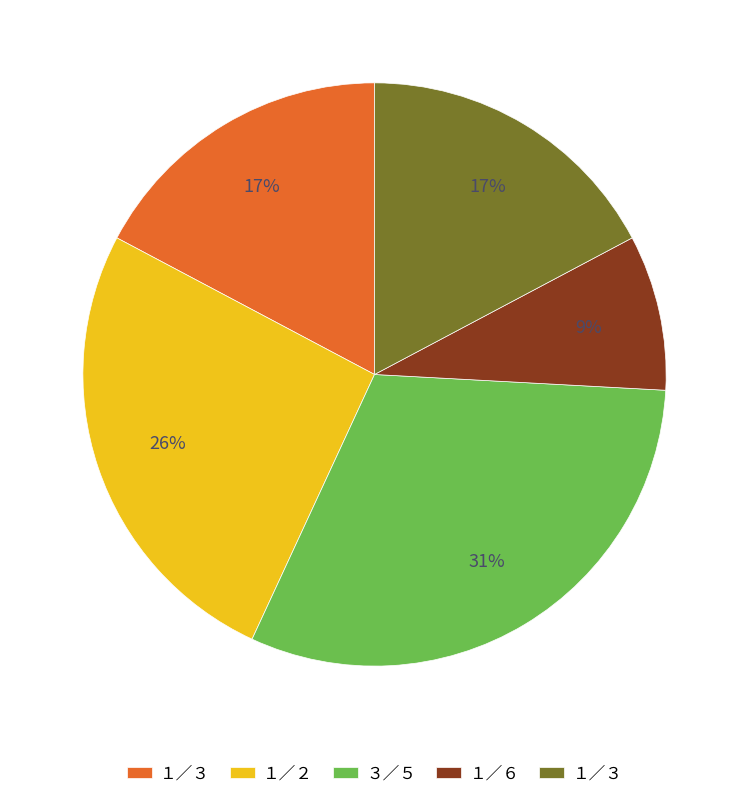

To the nearest percent, what is the average slice percentage?

20%